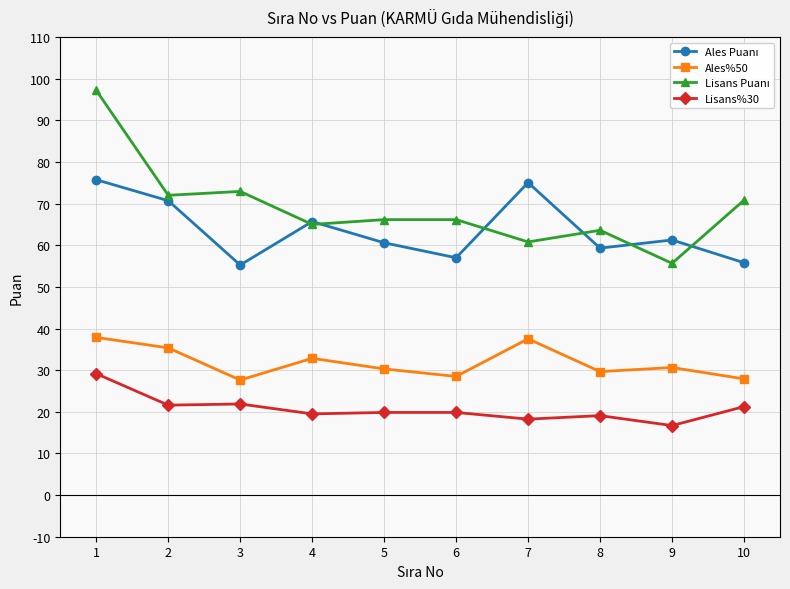

Is it true that Ales%50 equals 30.6 at 9?

True